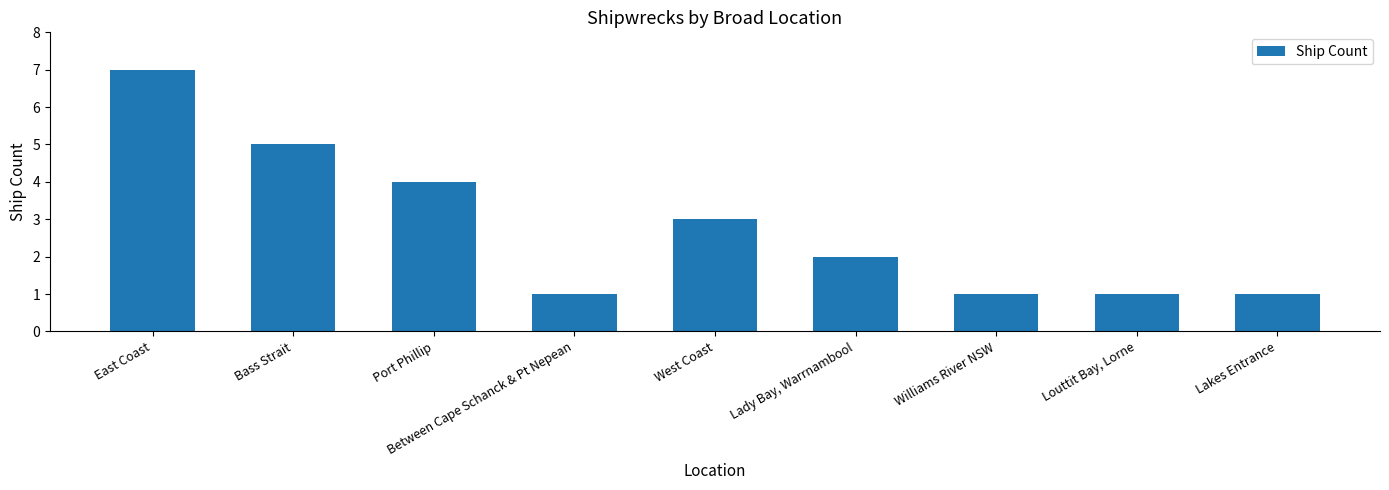

What is the average value?

3